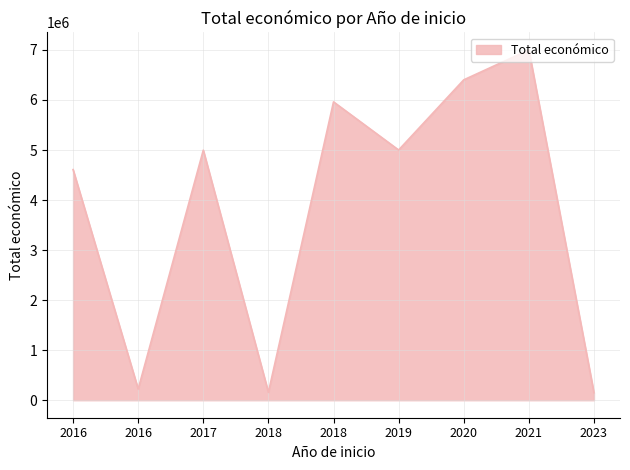

Does the chart display data point markers on the line(s)?

No